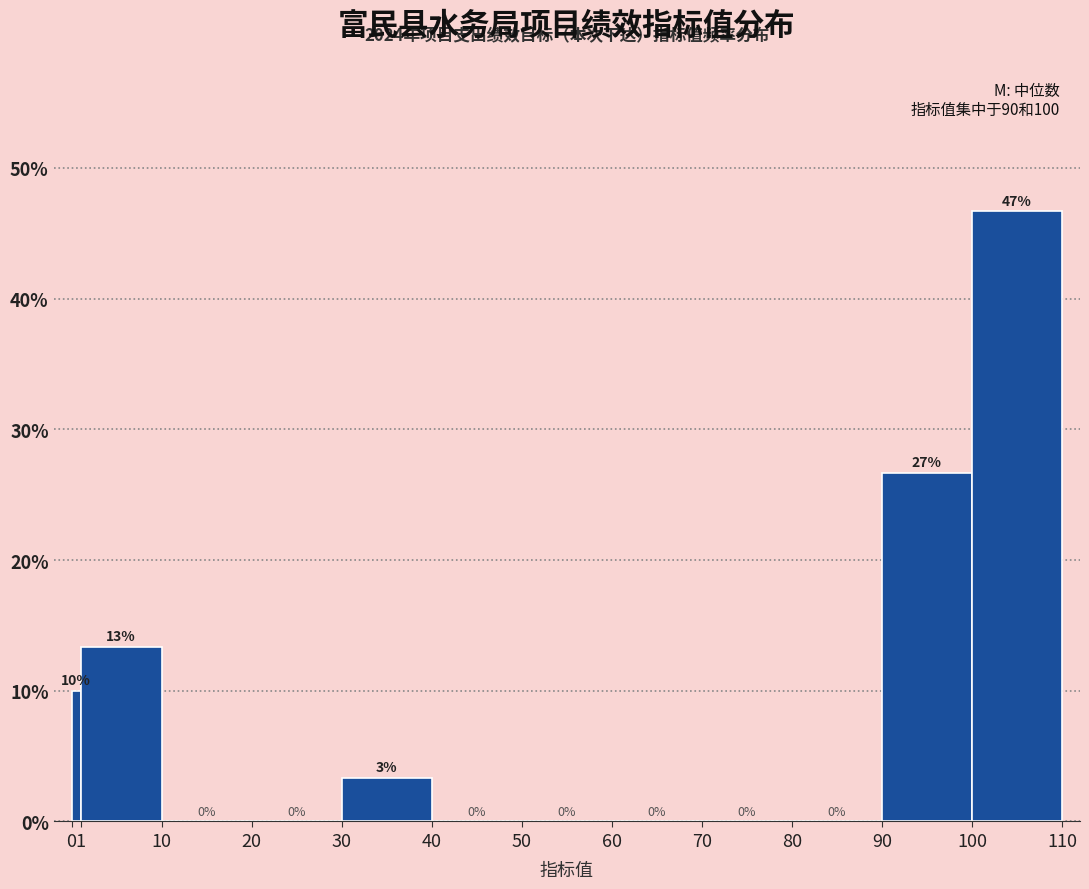

Which range on the x-axis has the tallest bar?

100 to 110